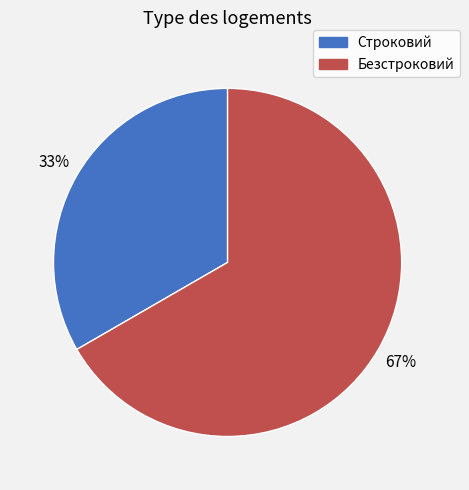

Does Безстроковий account for over 50% of the chart?

Yes